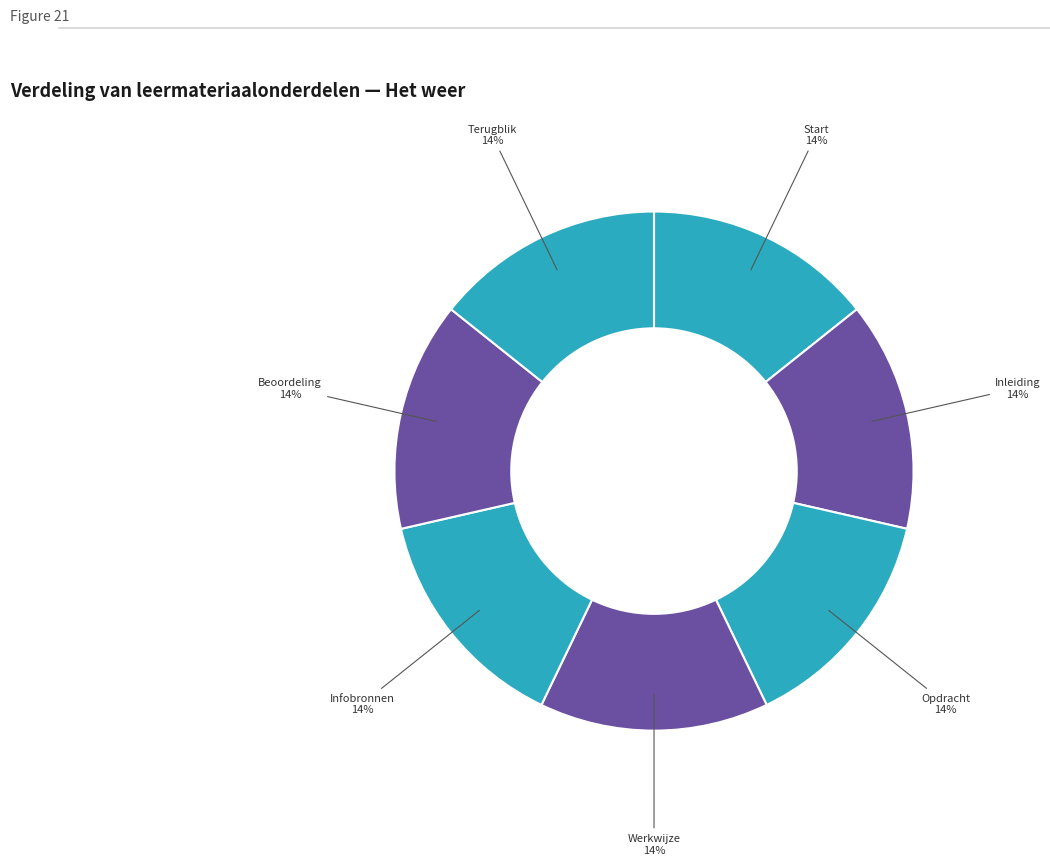

To the nearest percent, what is the average slice percentage?

14%